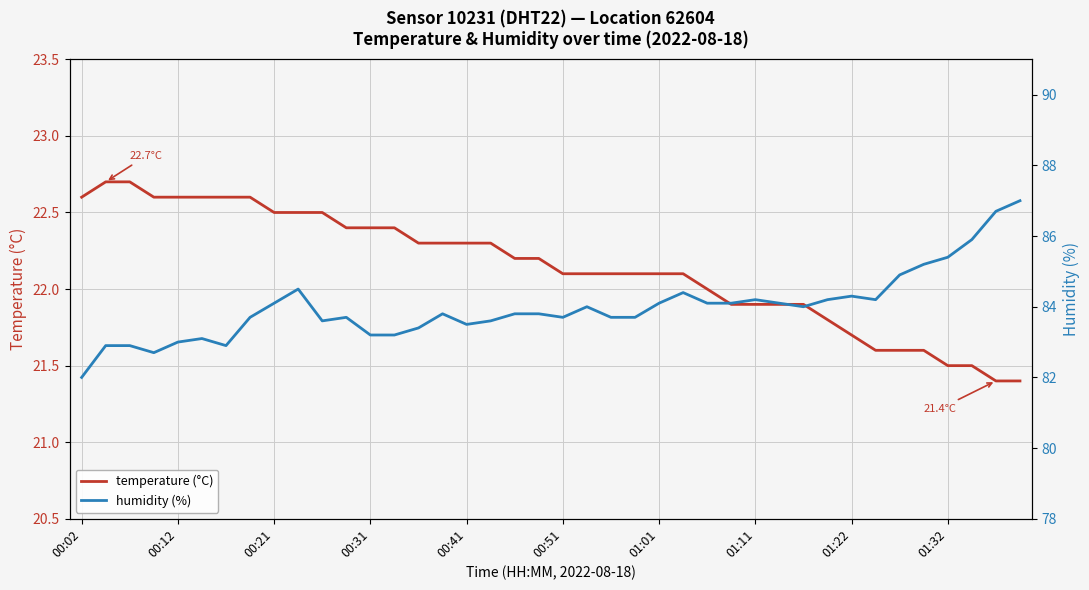

Is the value of temperature (°C) at 17 greater than the value of humidity (%) at 39?

No